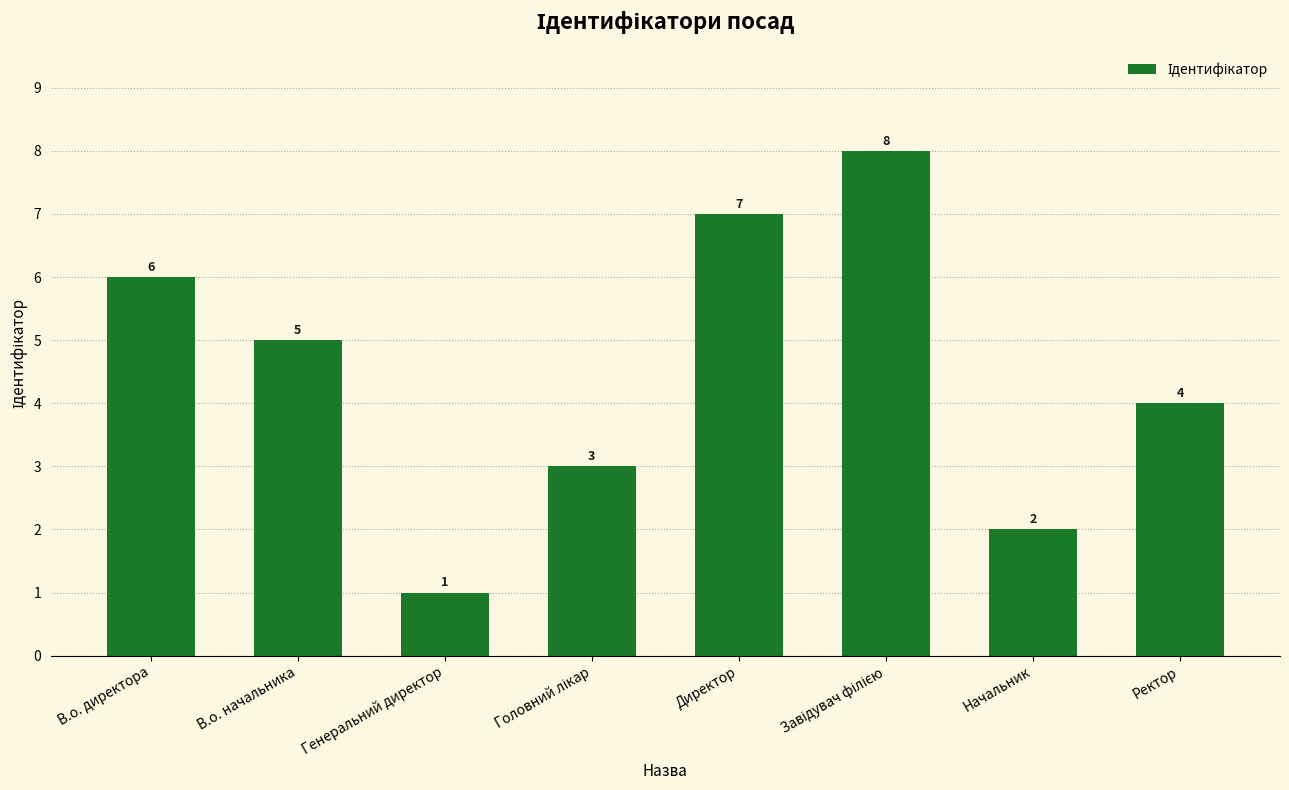

At which label is the value closest to 4?

Ректор